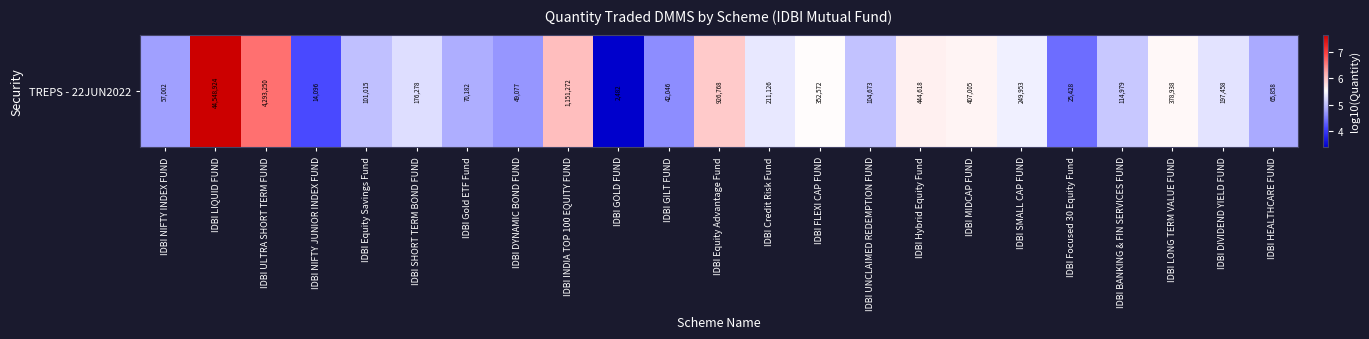

What is the greatest value displayed?

7.6